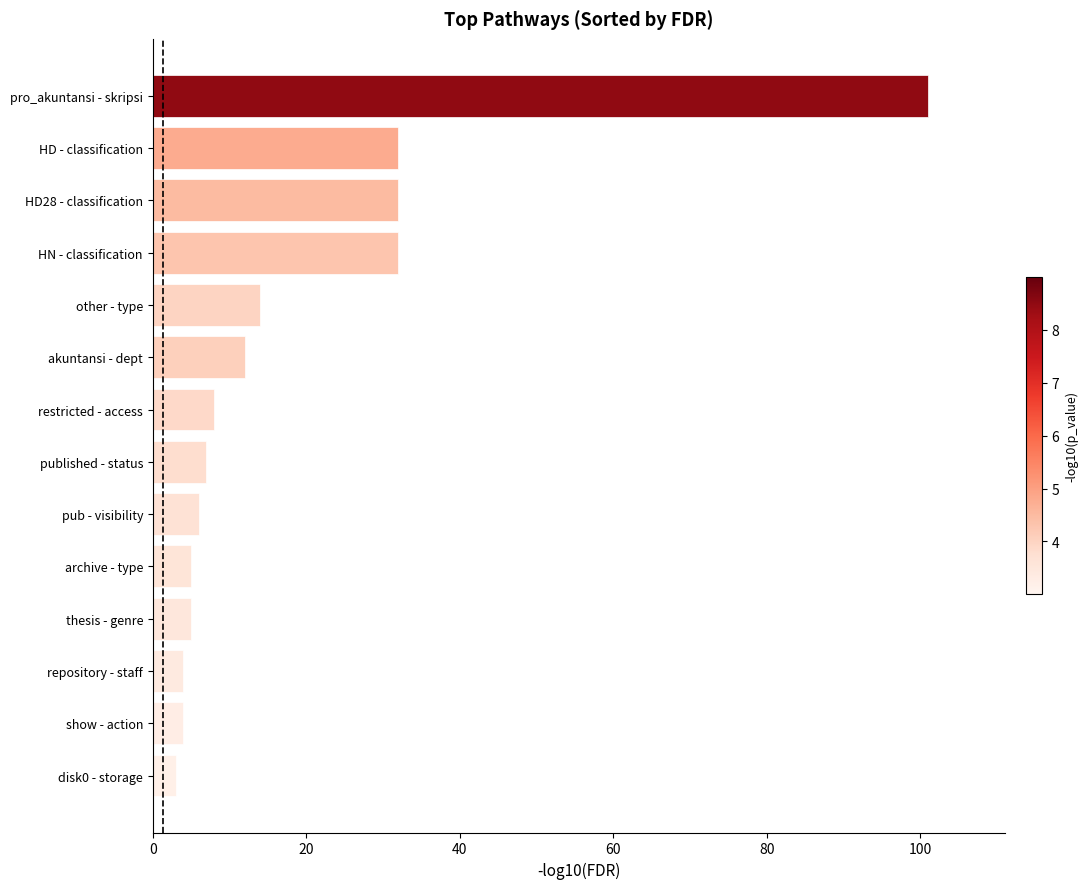

How many bars are there in total?

14